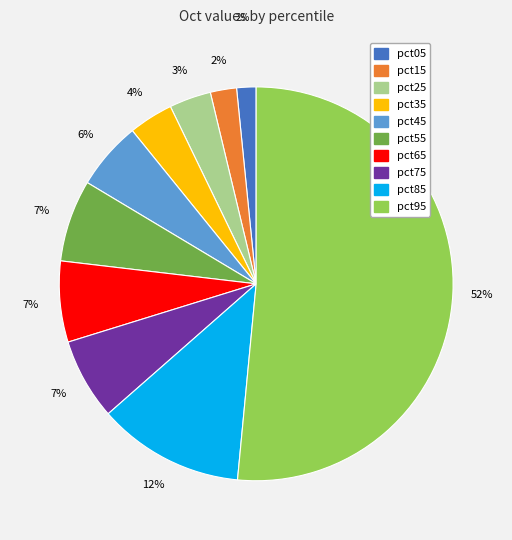

Do pct55 and pct25 together represent more than half of the pie?

No